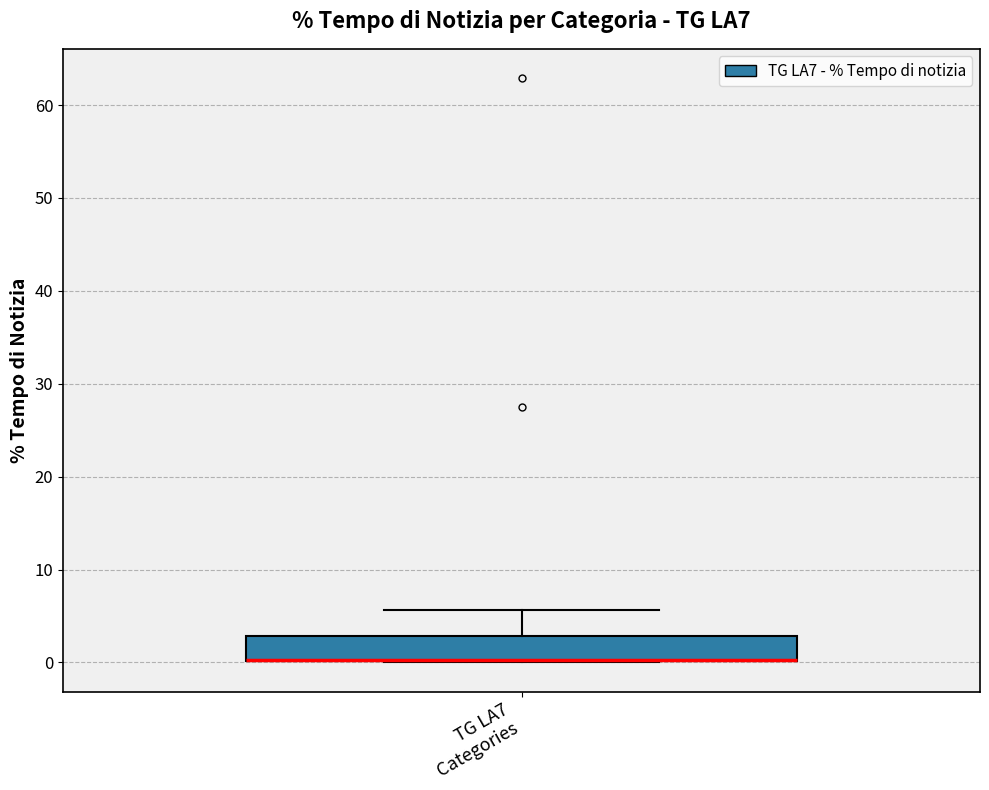

Transcribe this box plot: give where the median line is, the range the box spans, and where the two whiskers end, as read against the y-axis. The values are not printed on the chart, so give them approximately, as read against the axis.

median 0 (drawn on the box's lower edge), box 0 to 3, whiskers 0 to 6